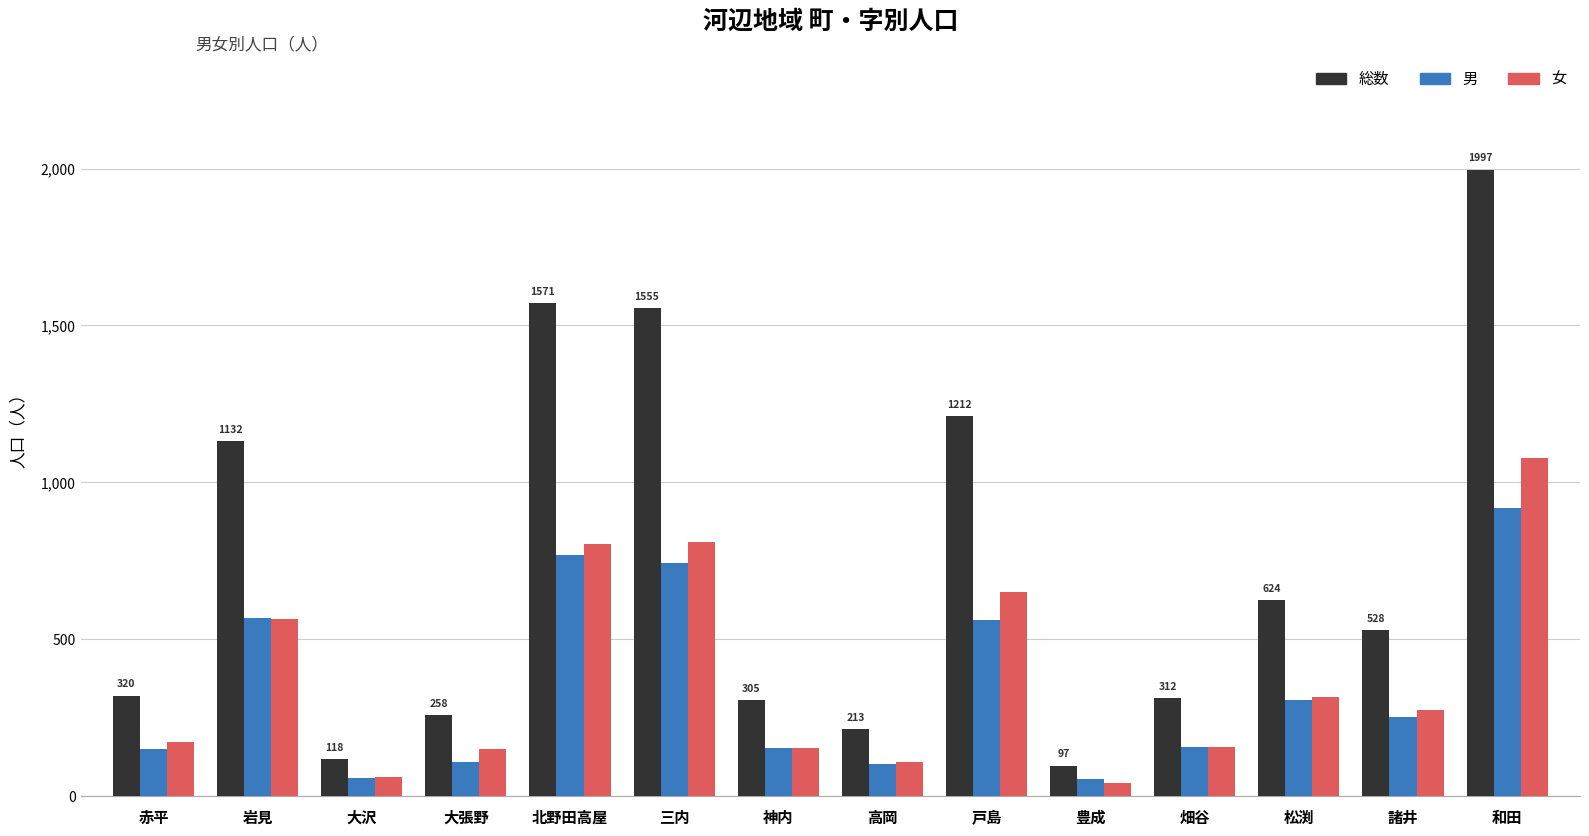

The value of 女 at 大沢 is 60. True or false?

True